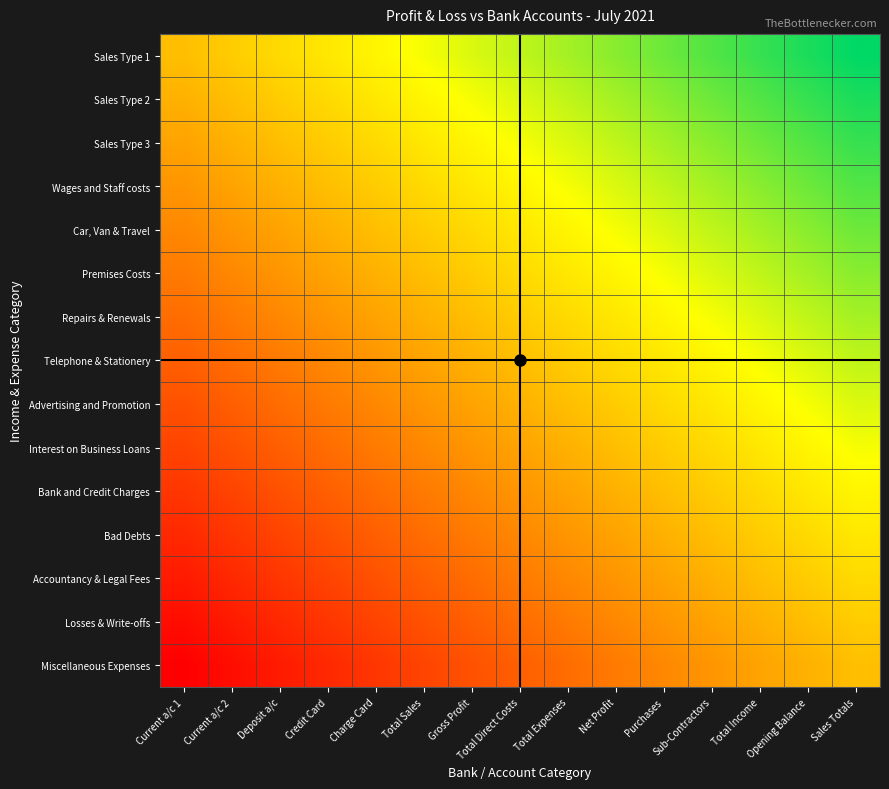

What is the smallest value displayed?

-1.0